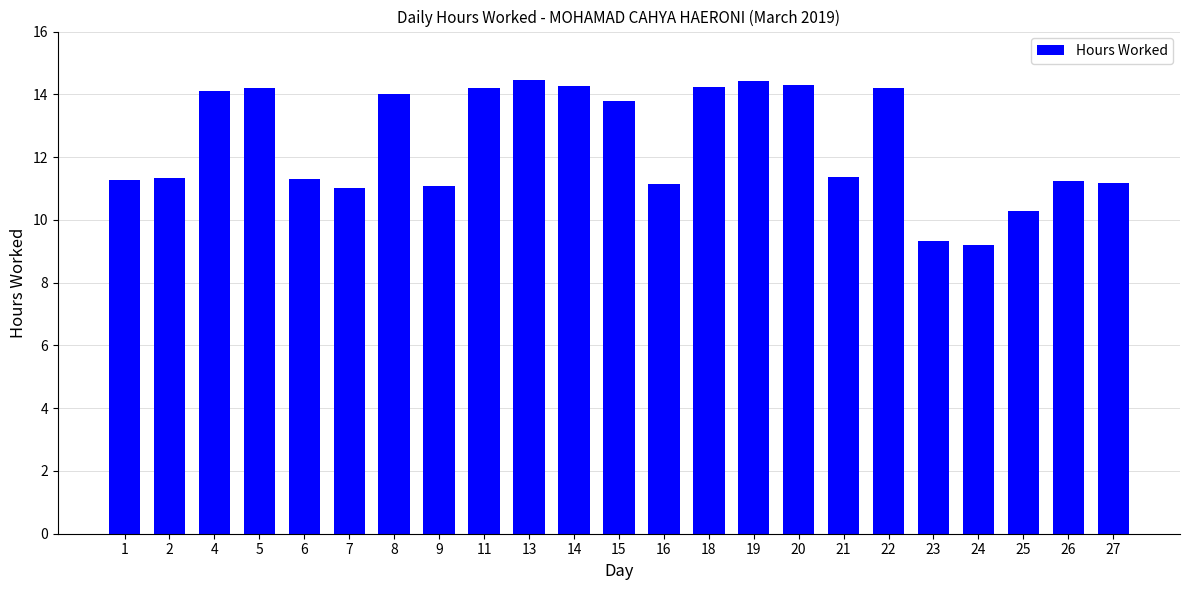

At which label does the data first exceed 11?

1